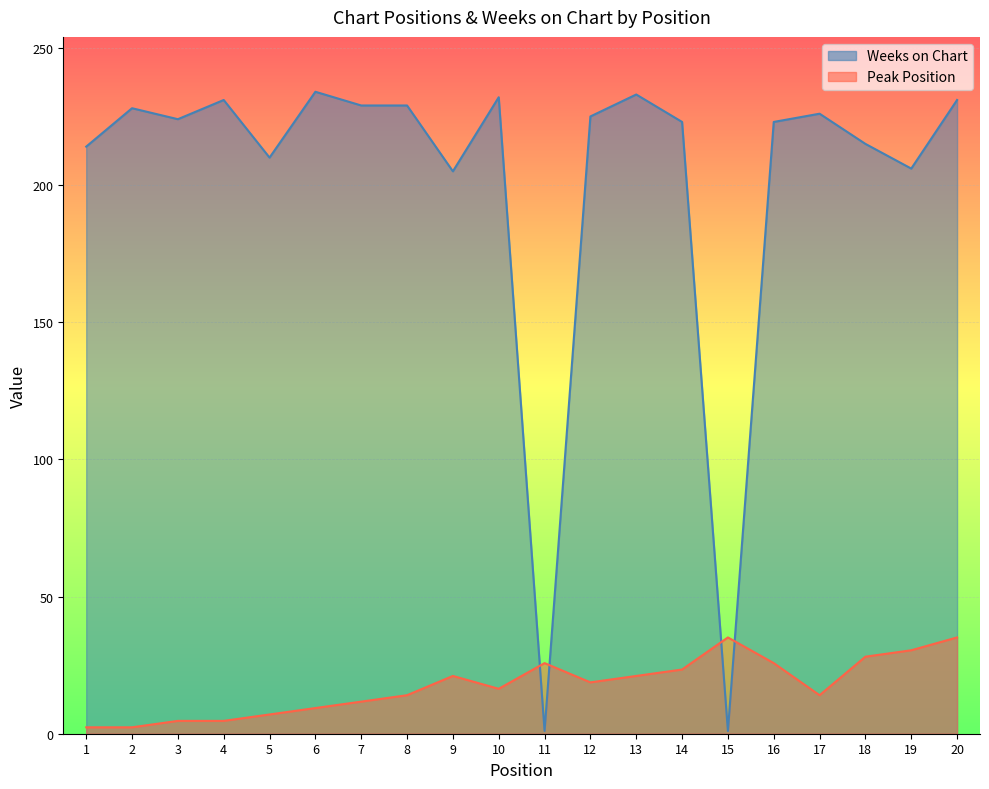

At how many categories does at least one series exceed 59?

18